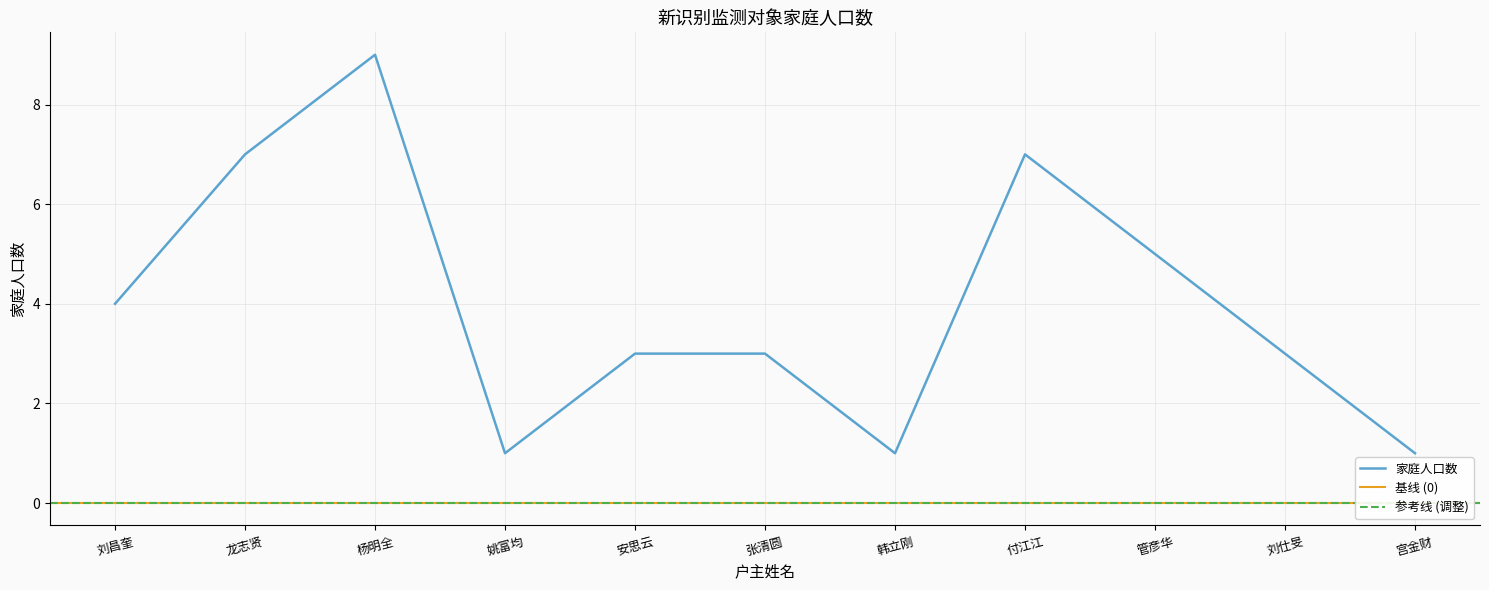

What is the difference between the maximum and second lowest values?

8